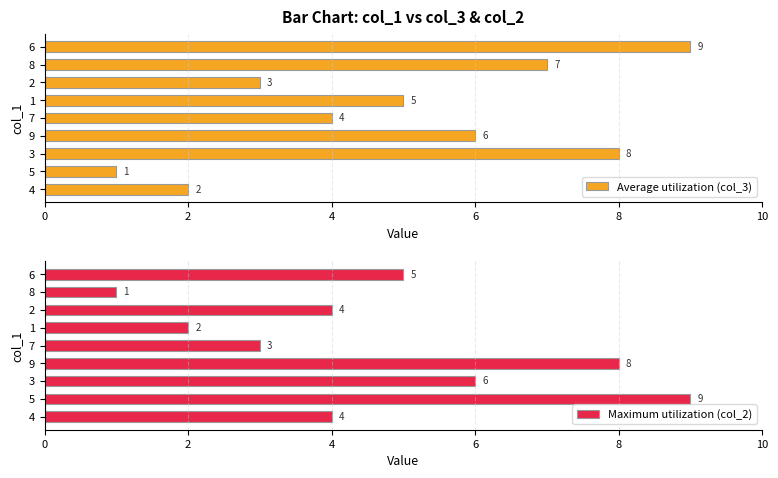

Which category has the highest value in the Maximum utilization (col_2) series?

5